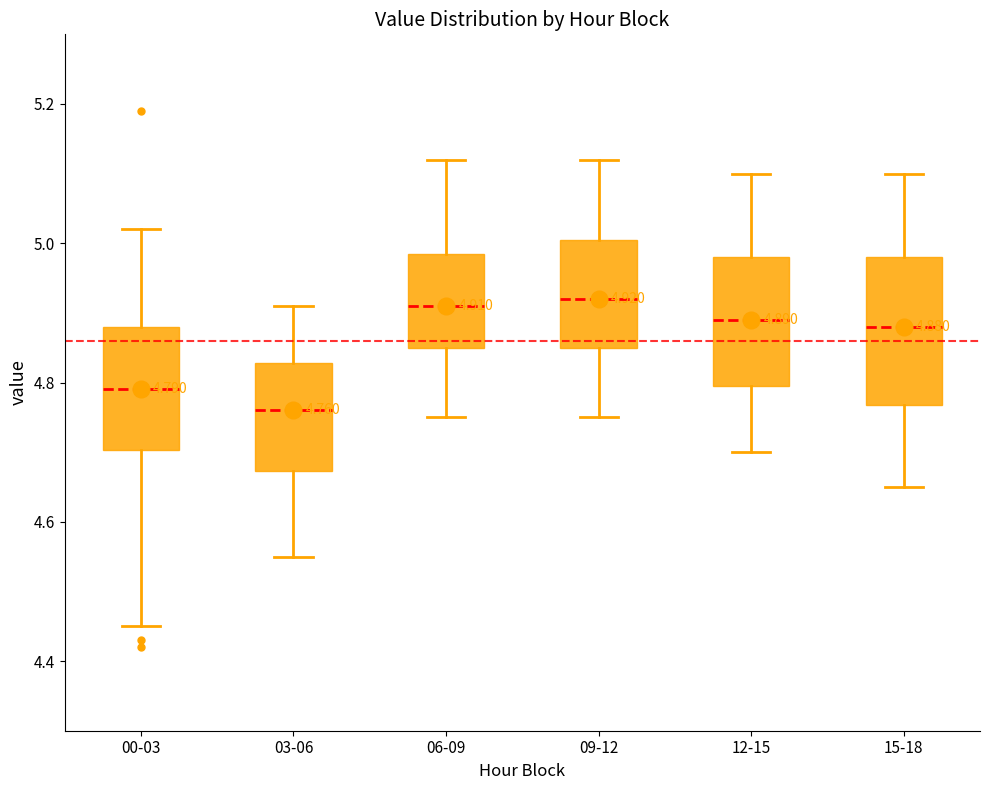

Comparing the boxes themselves (not the whiskers), which one is the tallest?

15-18